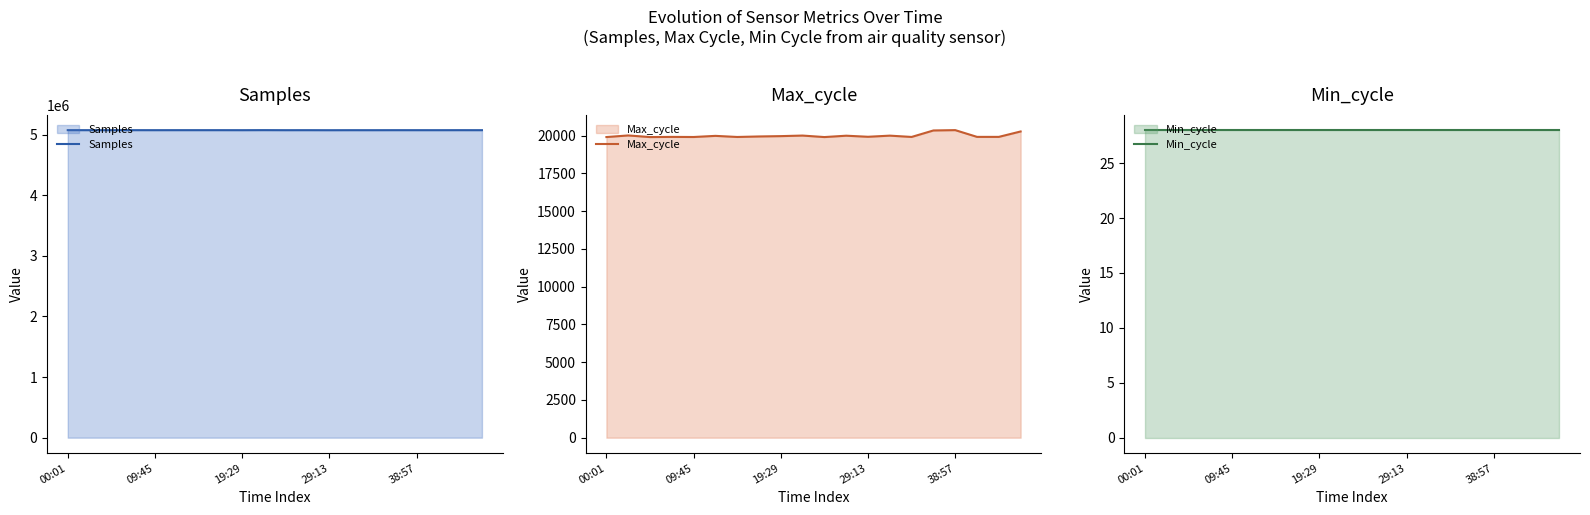

Is it true that Samples equals 5074120 at 19?

True